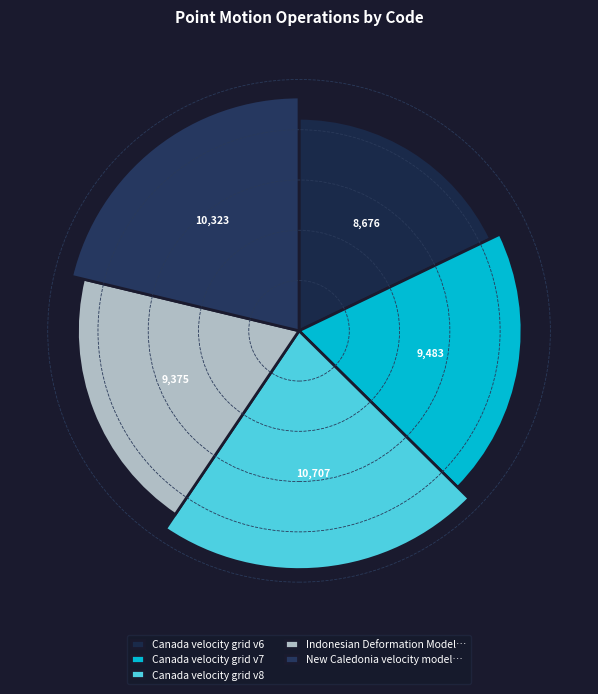

What is the largest slice in the pie chart?

Canada velocity grid v8